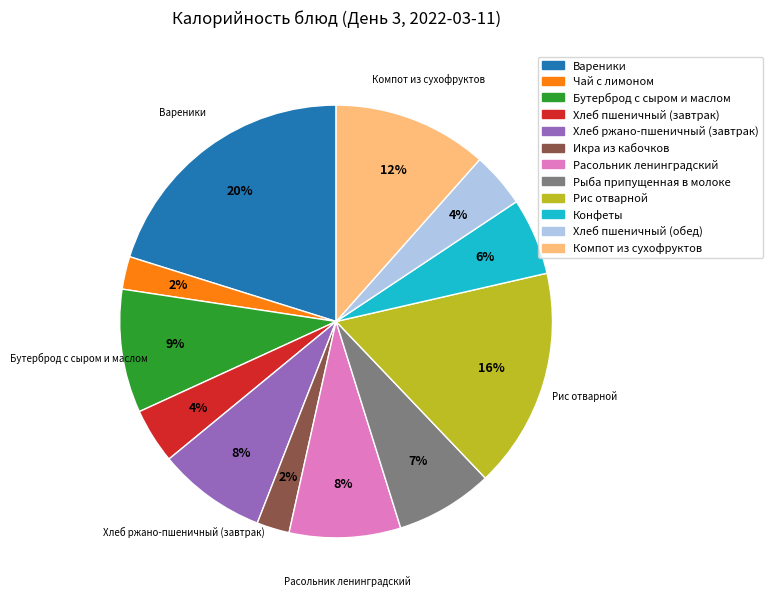

What percentage is the Рыба припущенная в молоке slice, to the nearest percent?

7%